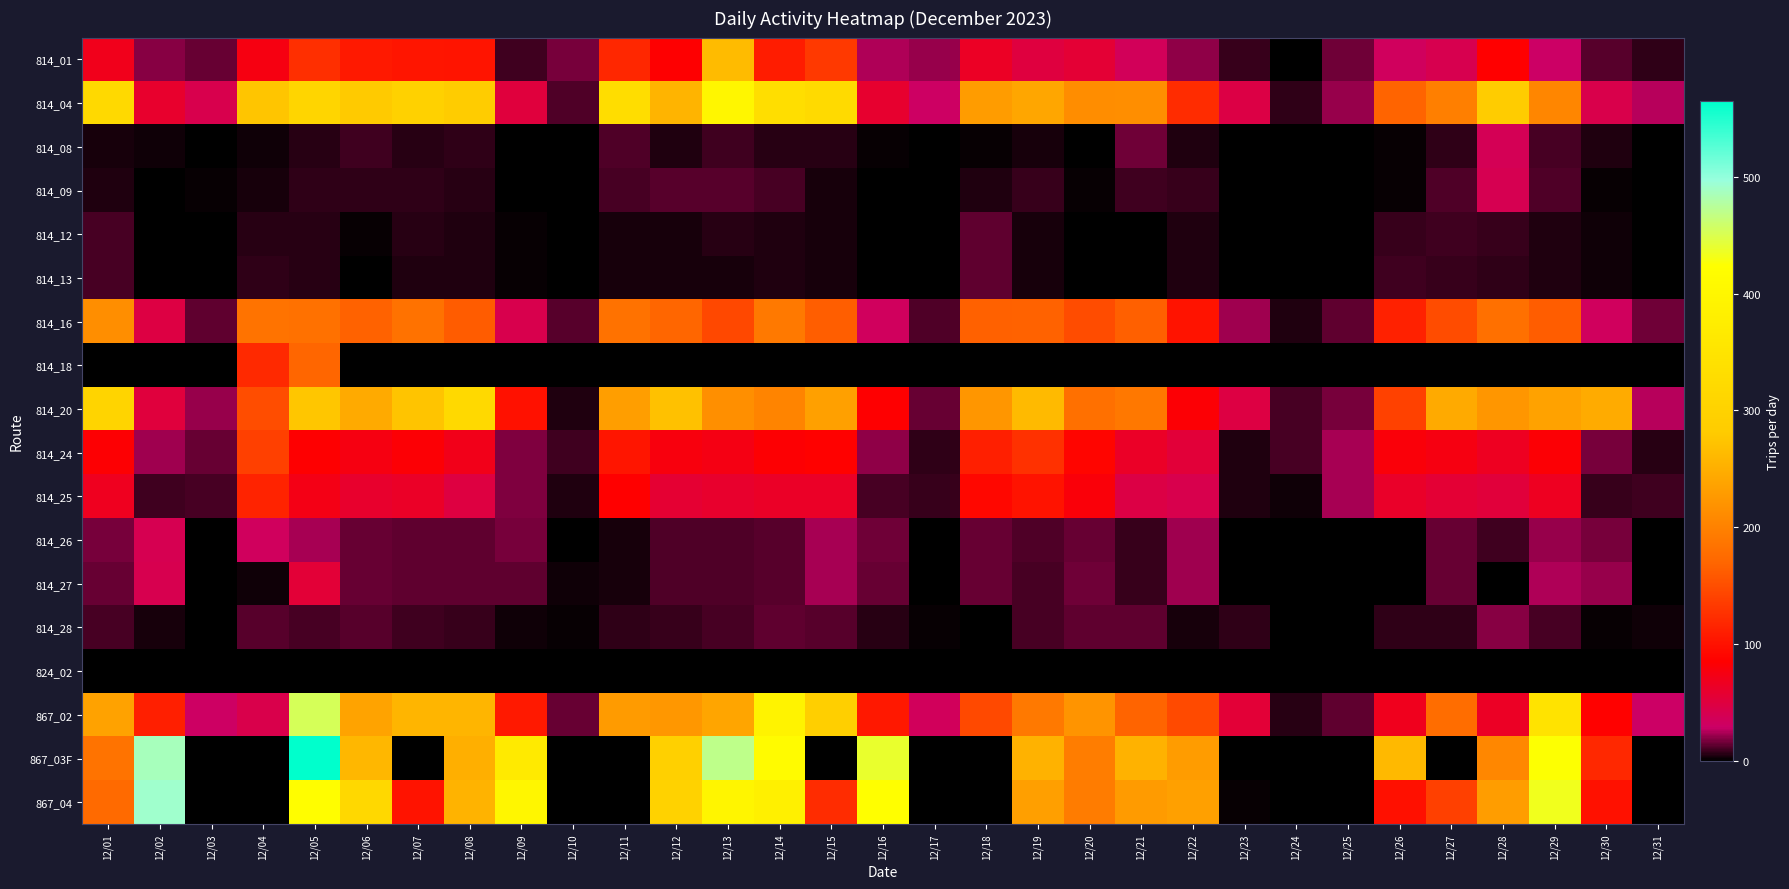

List the series in order of their peak value, lowest first.

824_02, 814_12, 814_13, 814_28, 814_08, 814_09, 814_26, 814_27, 814_25, 814_24, 814_18, 814_16, 814_01, 814_20, 814_04, 867_02, 867_04, 867_03F